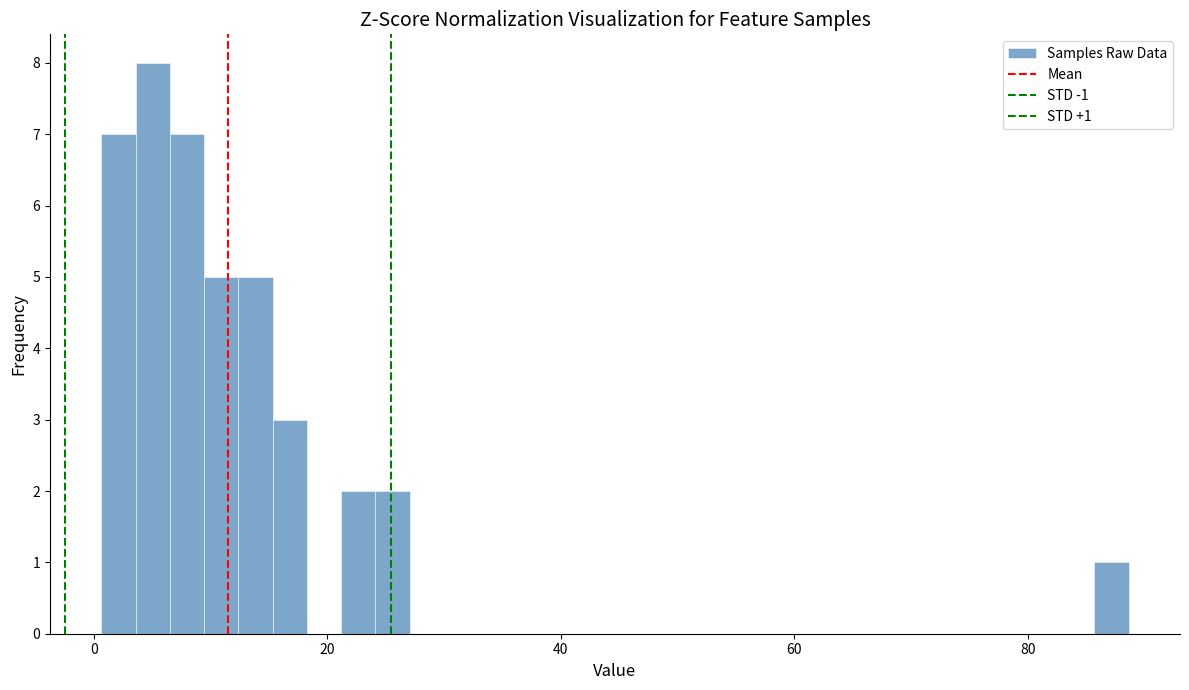

Read against the x-axis, roughly where is the centre of the tallest bar?

6